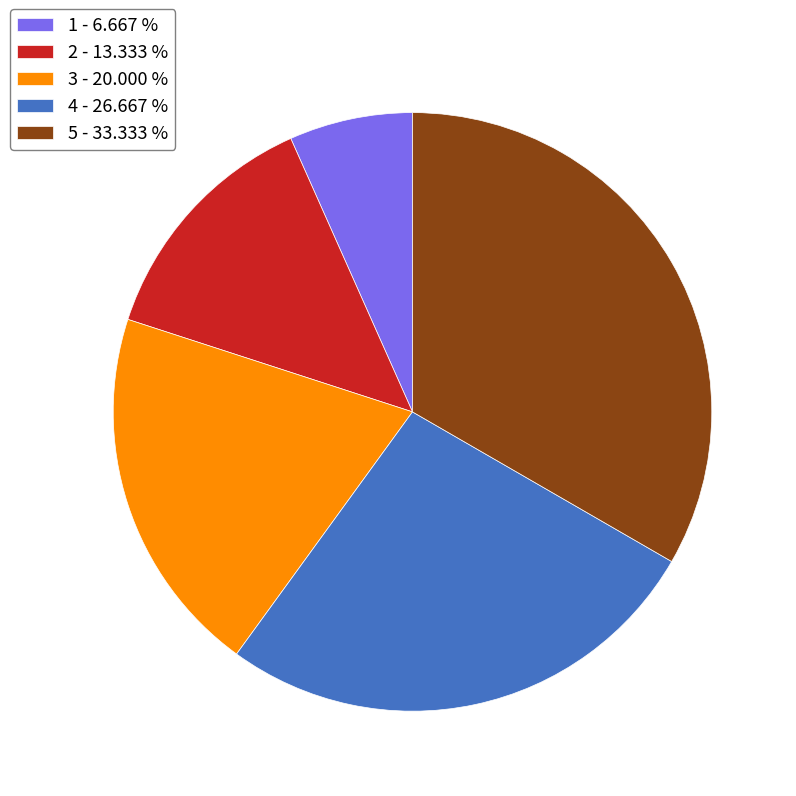

Approximately how many times larger is the value at 2 - 13.333 % compared to 4 - 26.667 %?

0.5